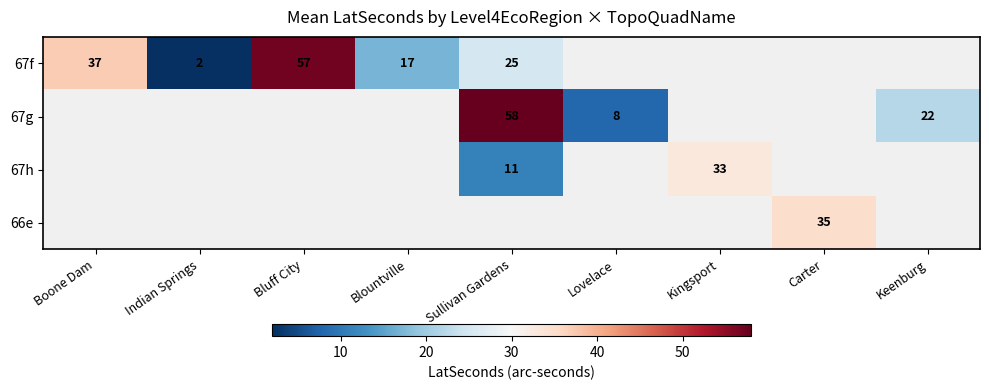

True or false: 67h has a value of 11 at Sullivan Gardens.

True